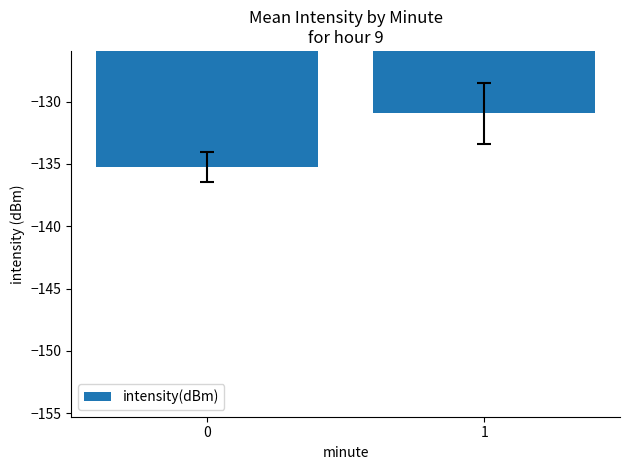

List the labels in order of value, largest first.

1, 0